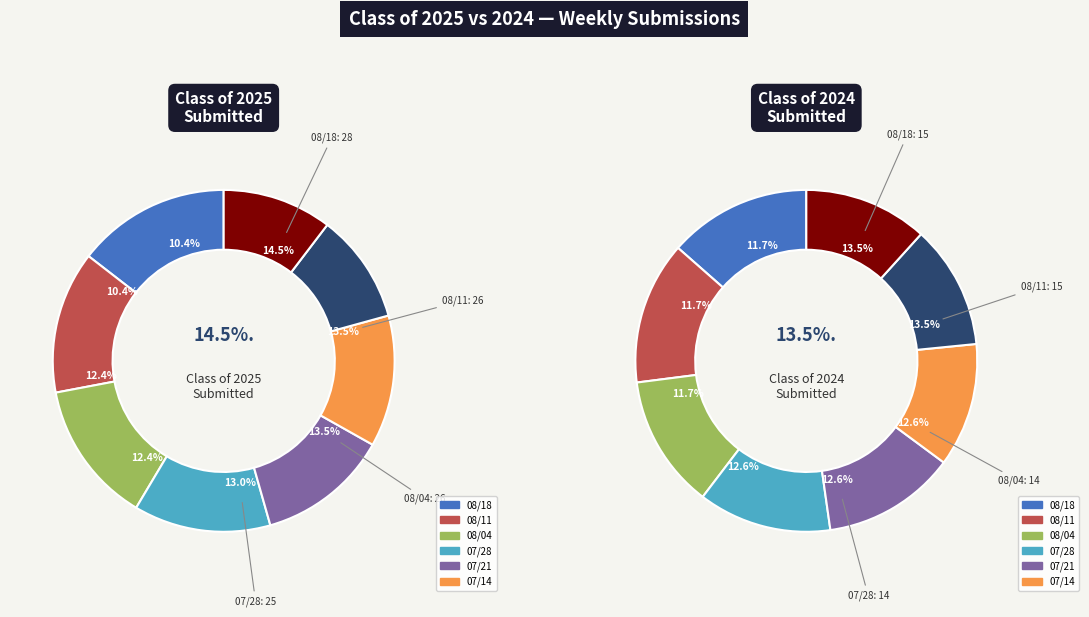

To the nearest percent, what portion does 08/11 represent?

13%